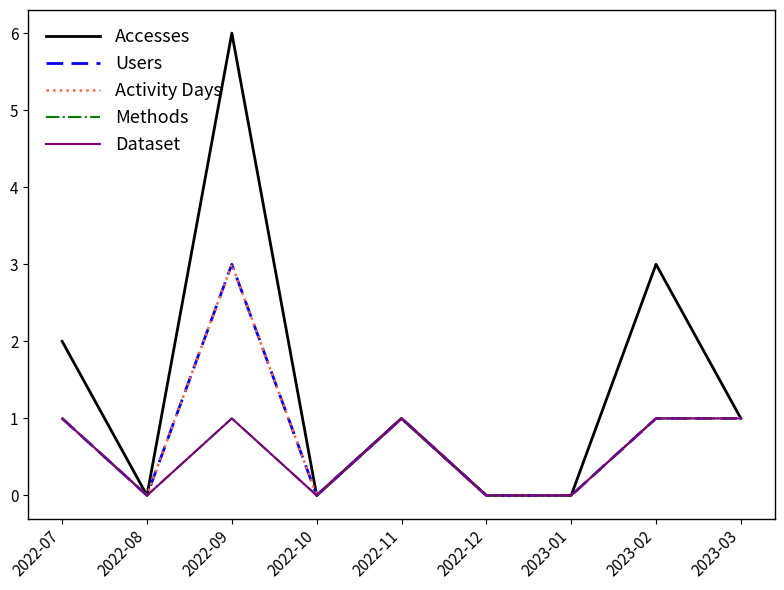

The Users series shows 1 at 2022-08. True or false?

False